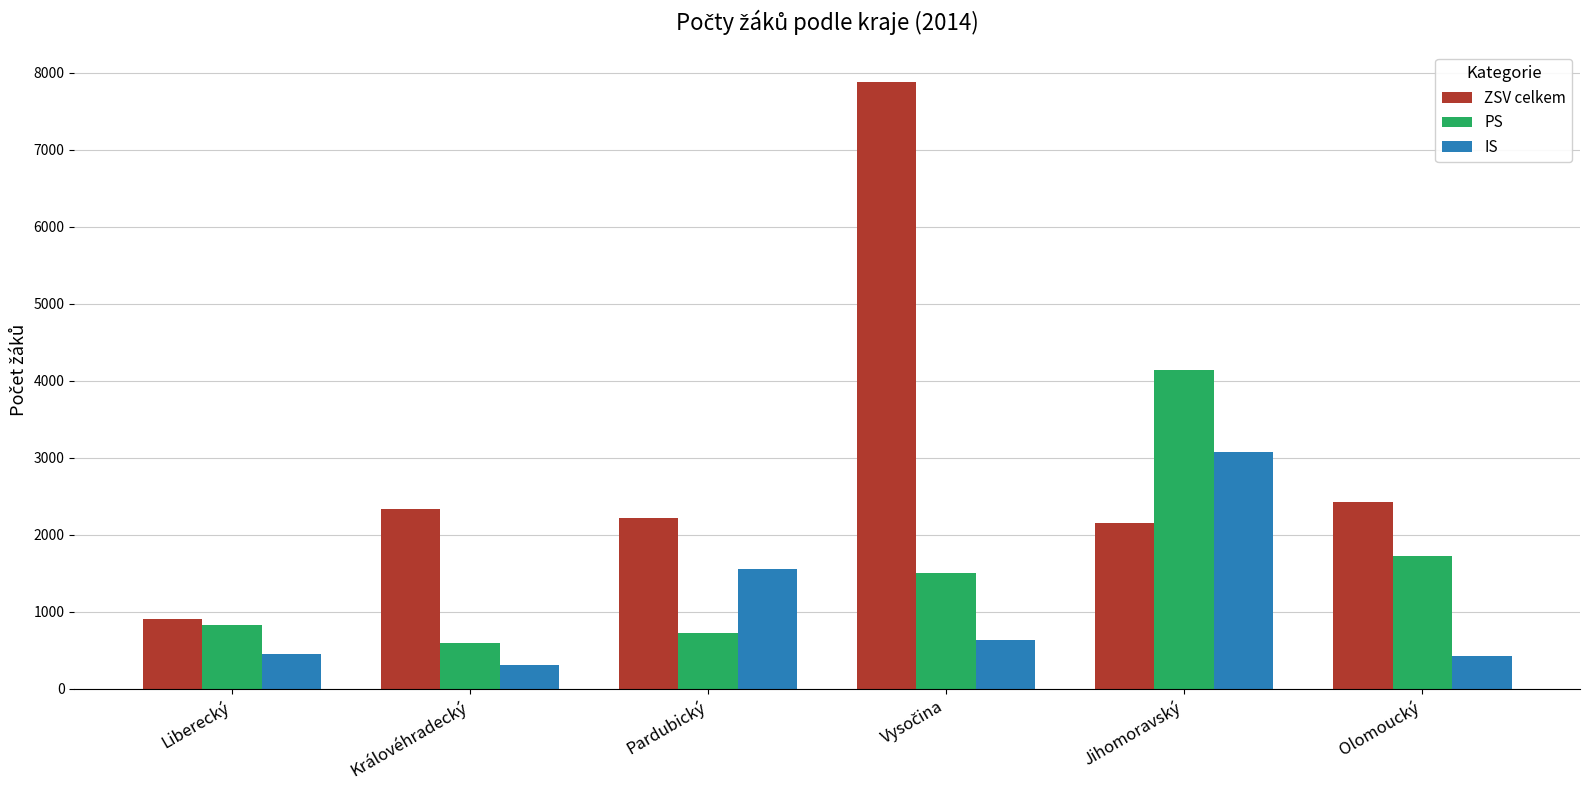

Where is PS nearest to the value 2370?

Olomoucký